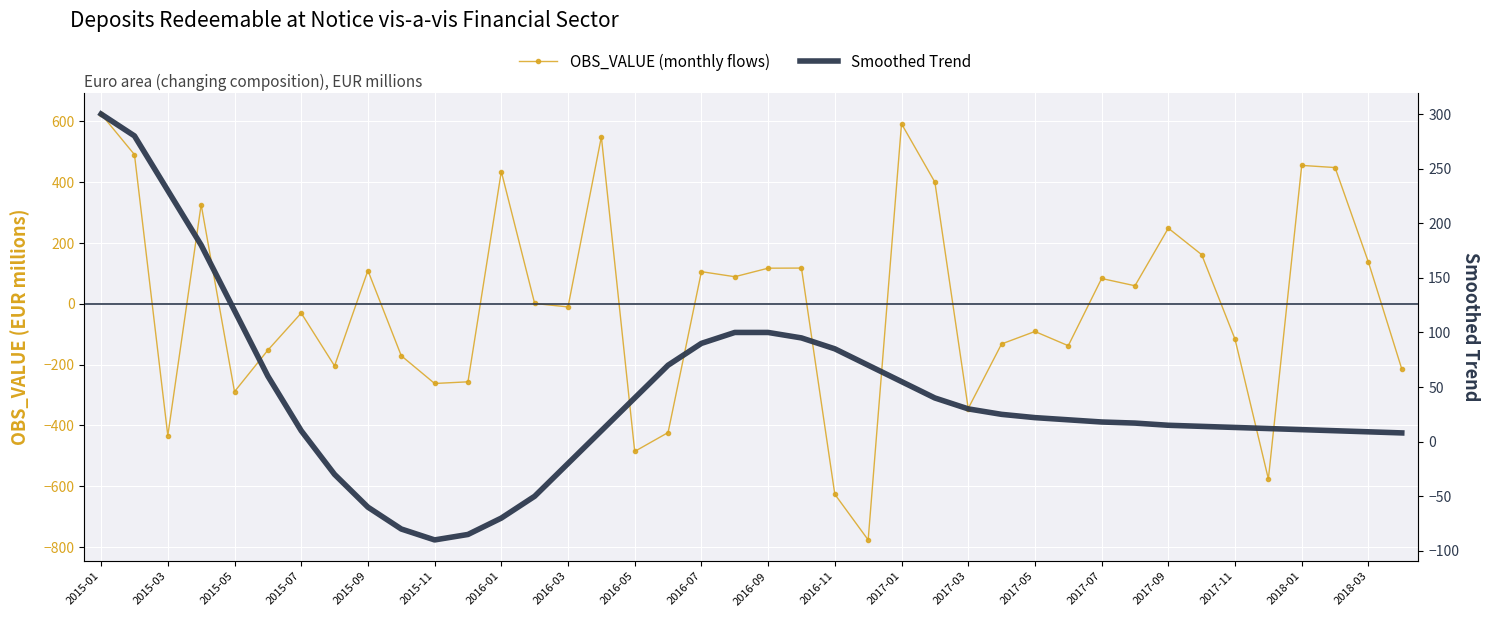

What is the sum of all OBS_VALUE (monthly flows) values?

-177.9